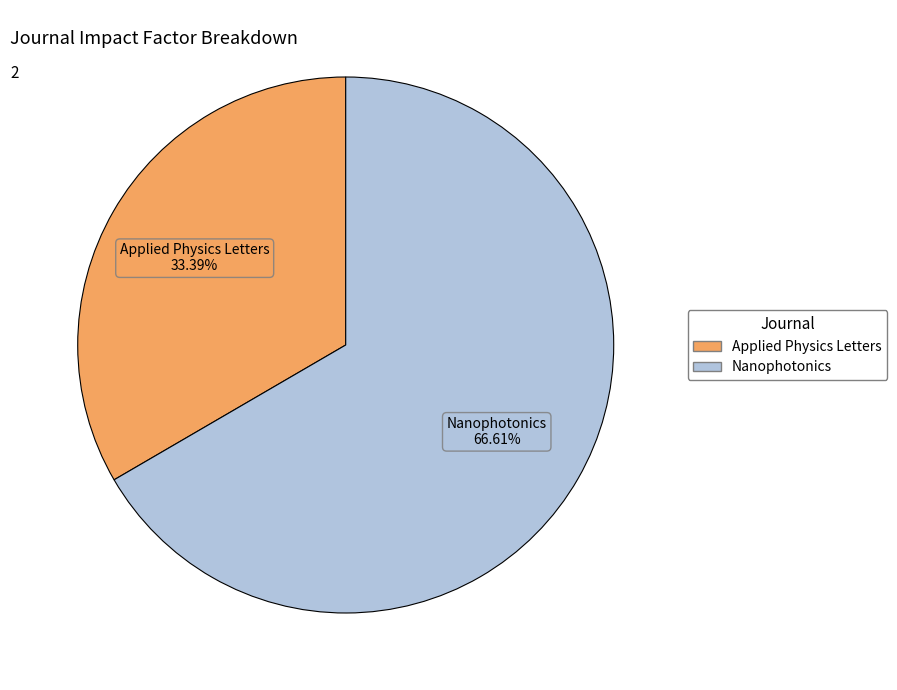

The Nanophotonics slice represents 74% of the pie. True or false?

False